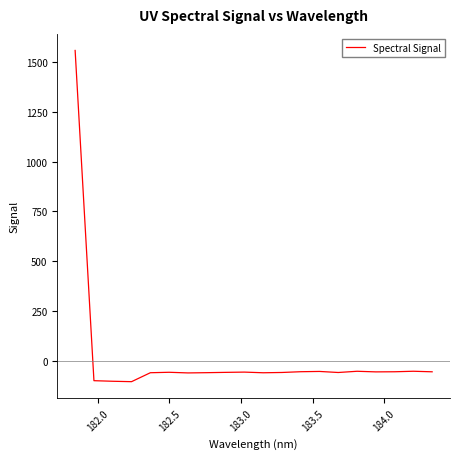

How many negative values are there?

19